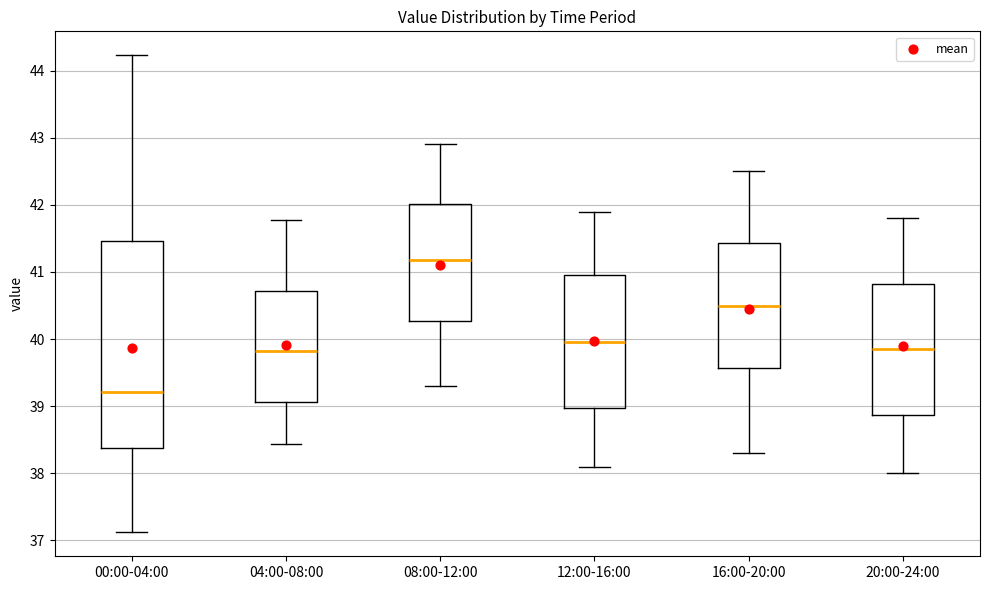

Comparing the boxes themselves (not the whiskers), which one is the tallest?

00:00-04:00